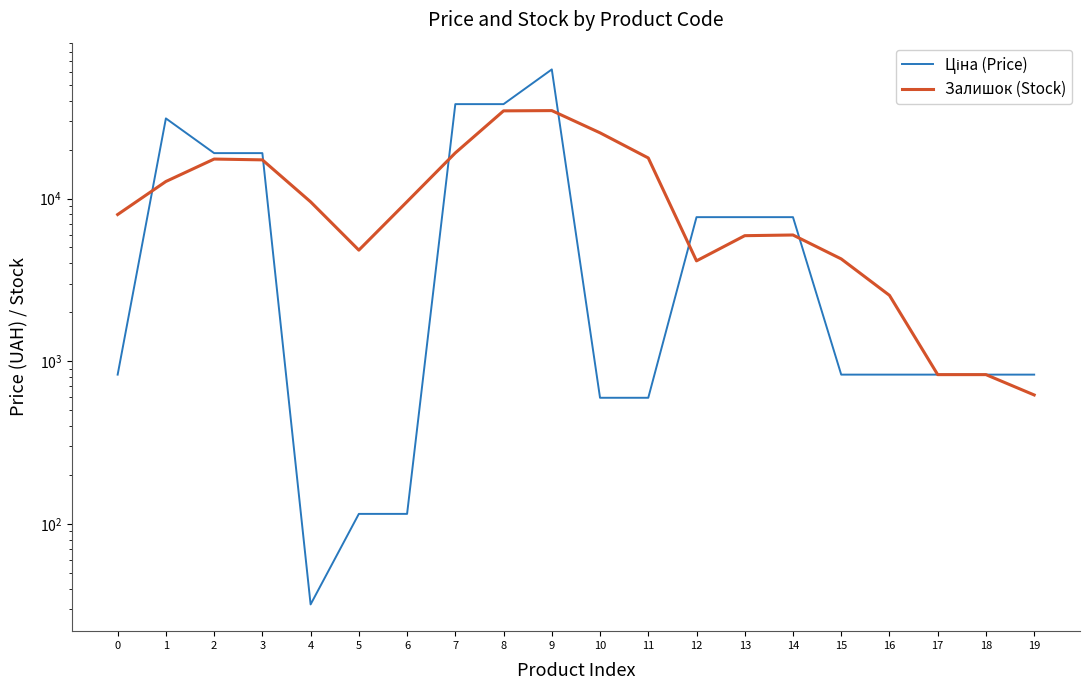

What are all the series names shown in the legend?

Ціна (Price), Залишок (Stock)